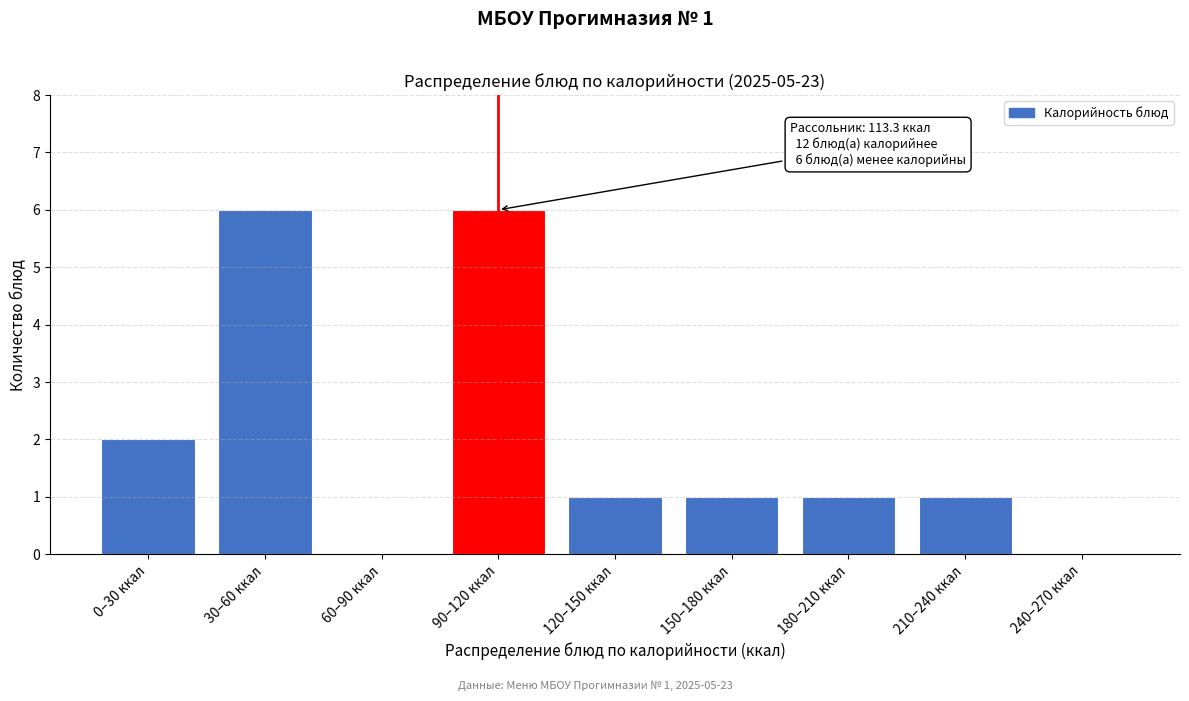

Reading left to right, what are all the values shown in this chart?

0–30 ккал=2	30–60 ккал=6	60–90 ккал=0	90–120 ккал=6	120–150 ккал=1	150–180 ккал=1	180–210 ккал=1	210–240 ккал=1	240–270 ккал=0